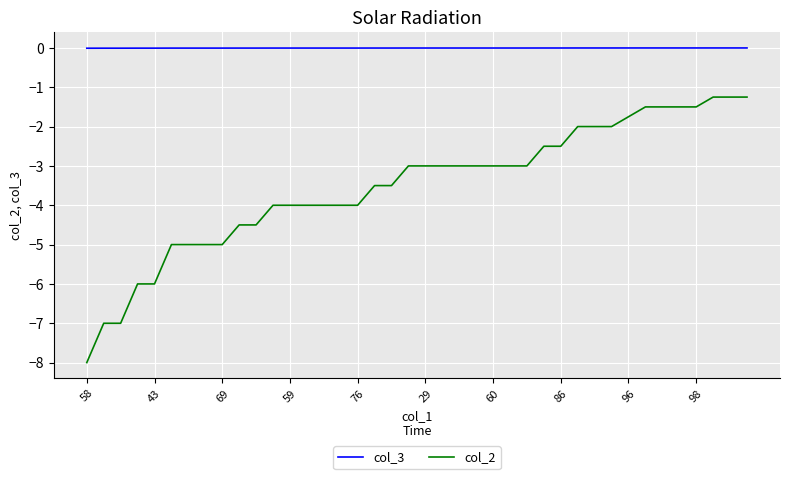

Count the number of data series in this chart.

2